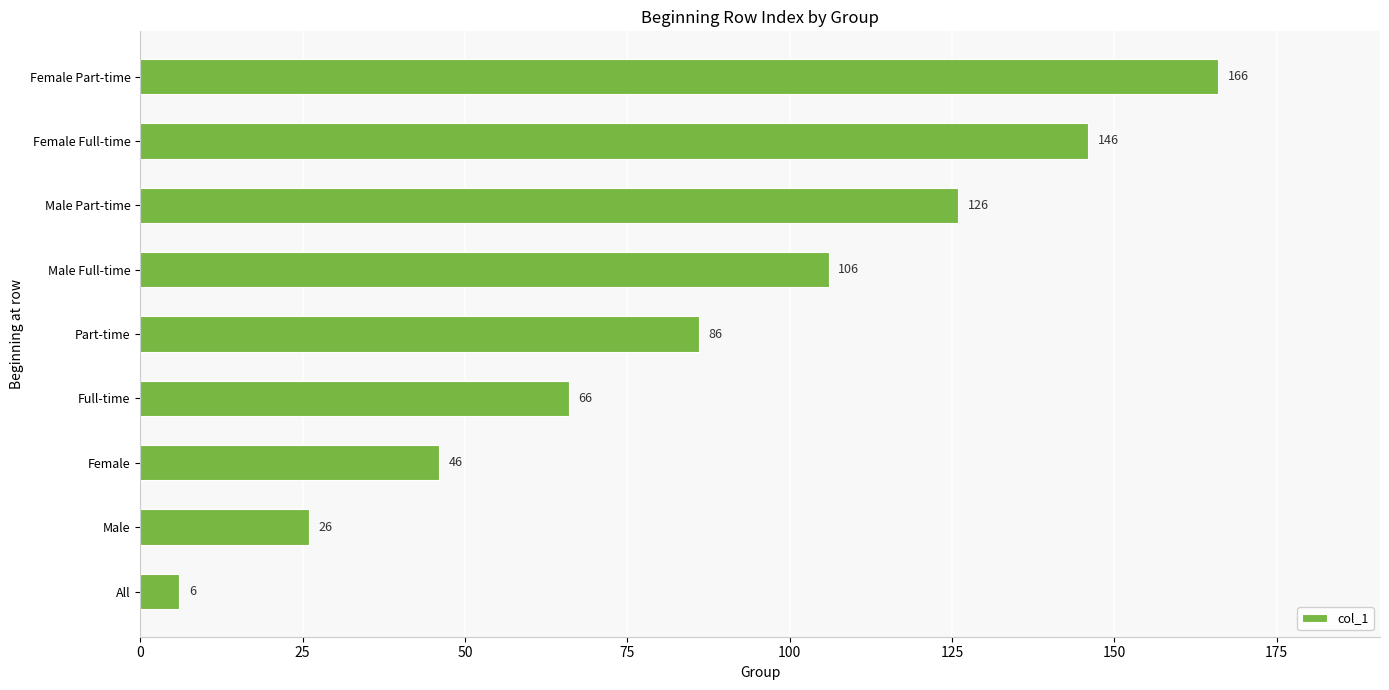

How many distinct data groups are displayed?

1